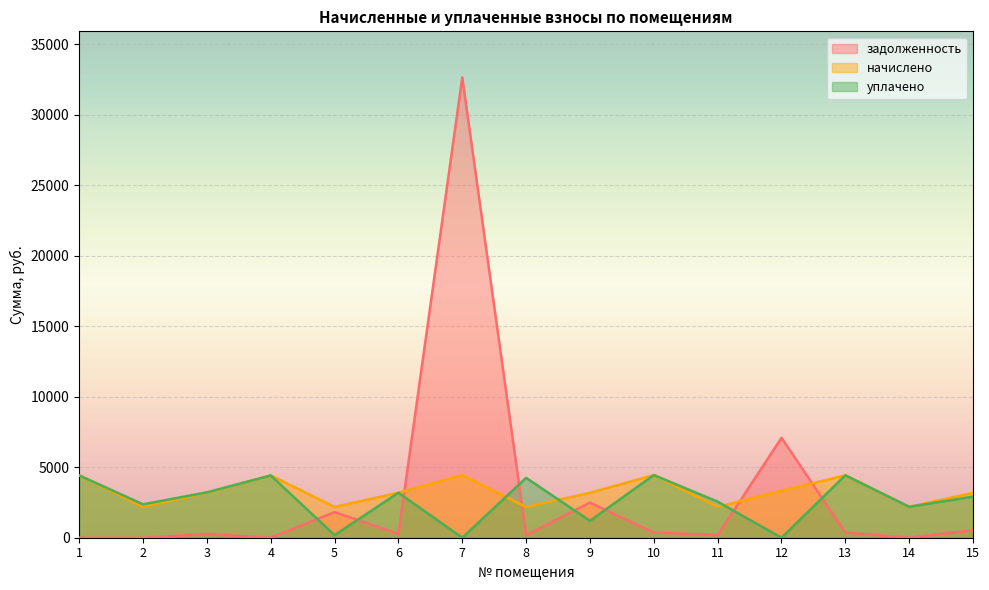

True or false: задолженность has a value of 266.0 at 6.

True